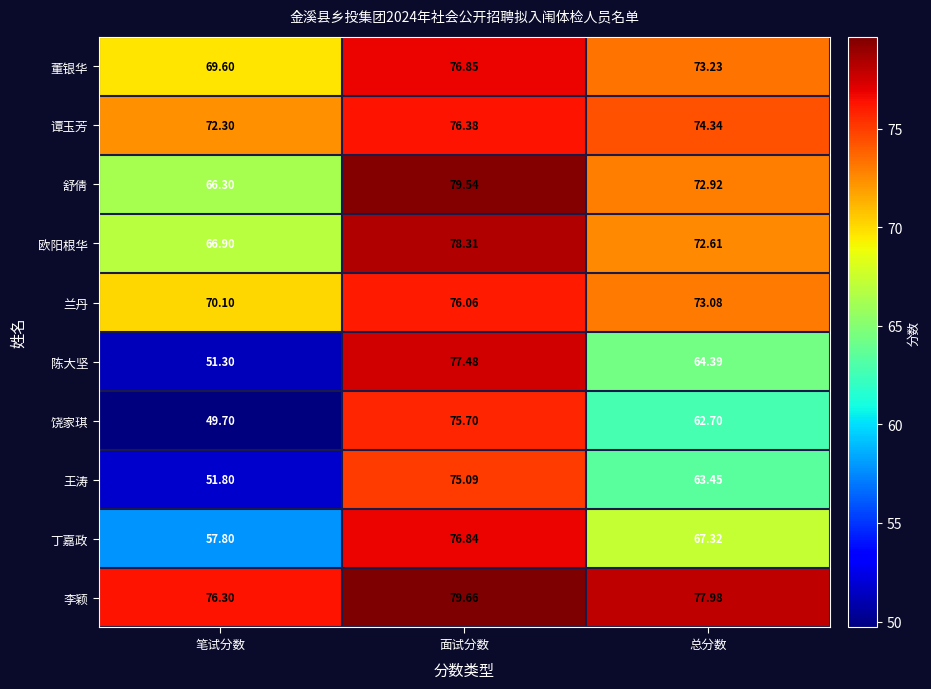

Where is 李颖 nearest to the value 77?

笔试分数